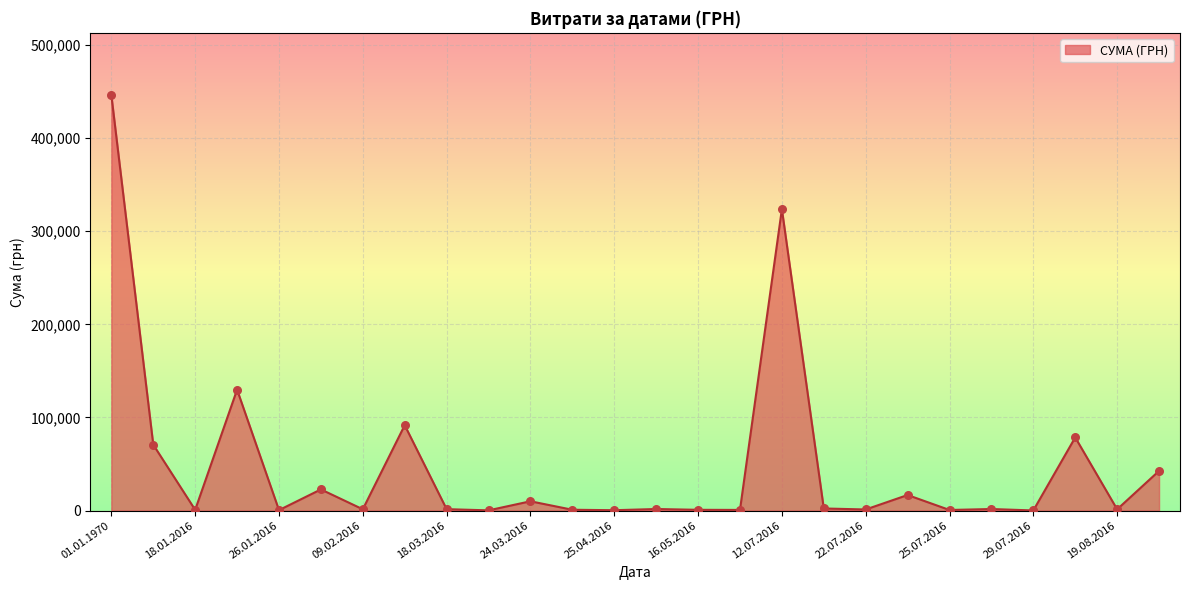

What is the difference between the maximum and minimum values?

446128.2